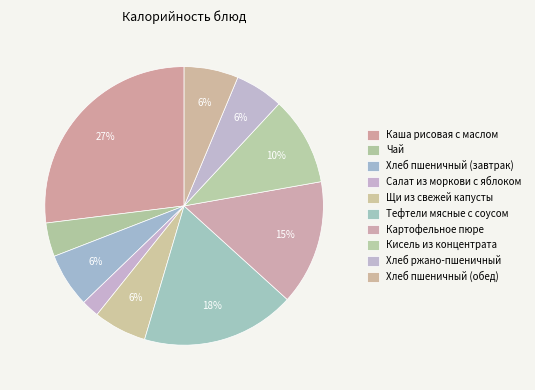

Count the number of slices in the pie.

10